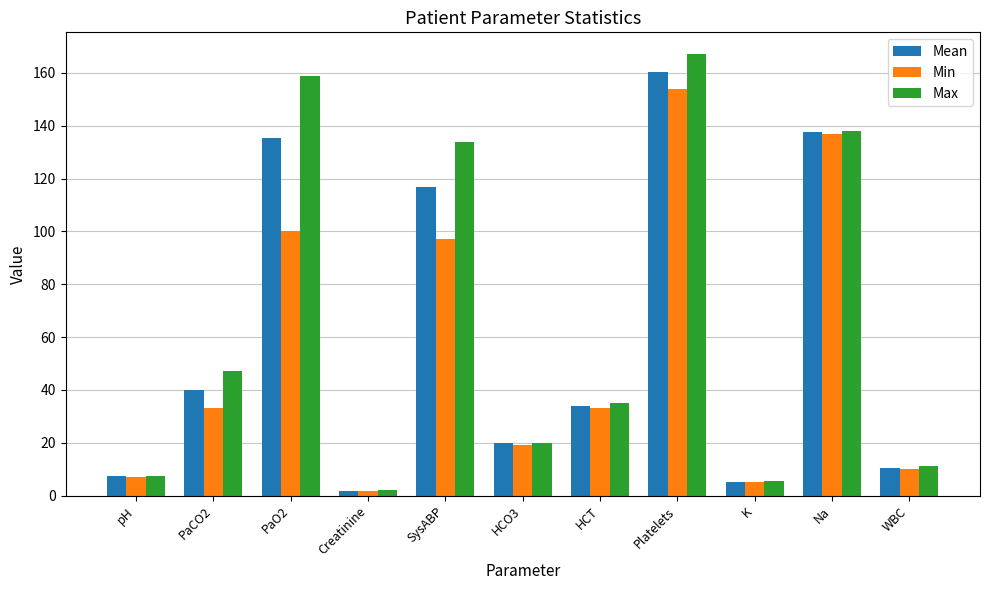

How many bars are there in each group?

3